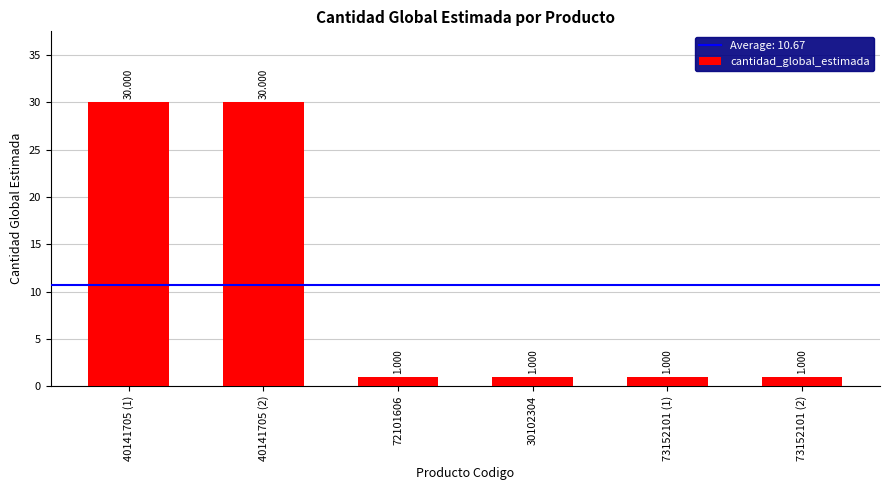

Reading right to left, extract all data points from this chart.

73152101 (2)=1	73152101 (1)=1	30102304=1	72101606=1	40141705 (2)=30	40141705 (1)=30